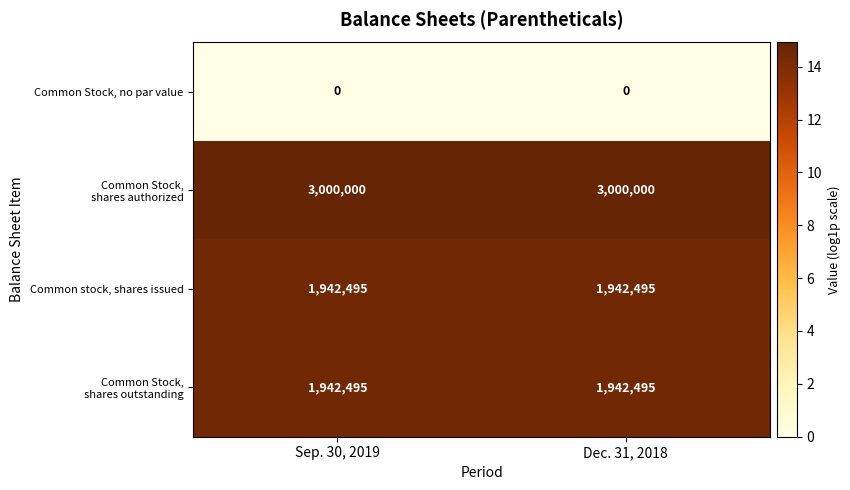

The value of Common stock, shares issued at Sep. 30, 2019 is 1942495. True or false?

True